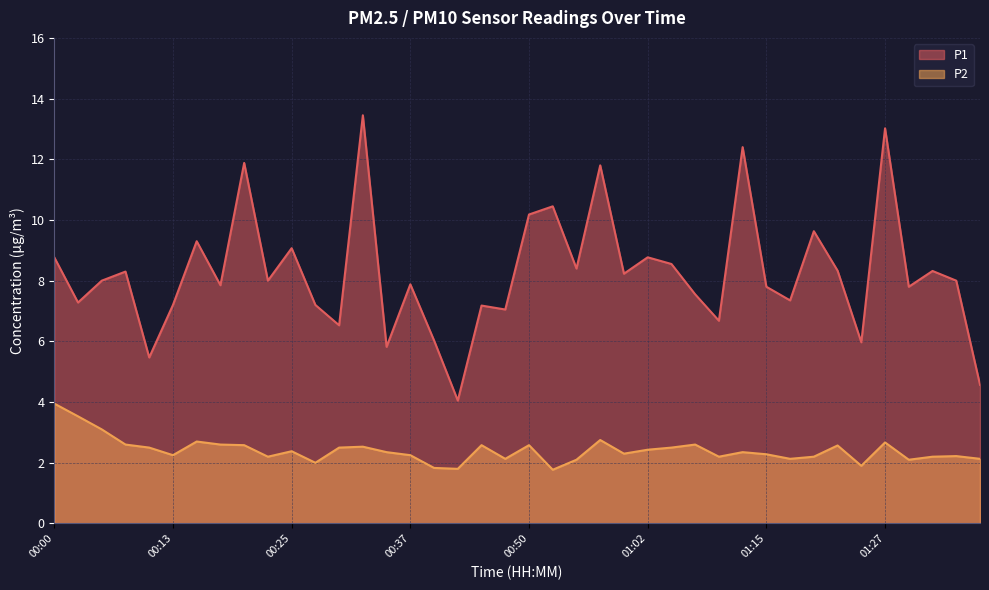

What is the label of the 7th point from the right?

01:22